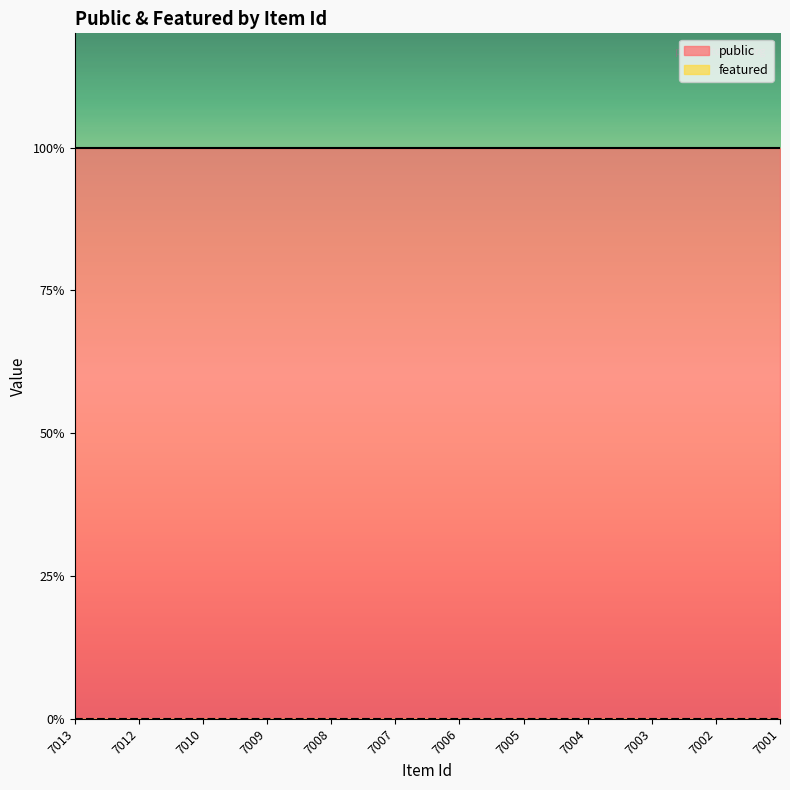

True or false: featured and public intersect in this chart.

False